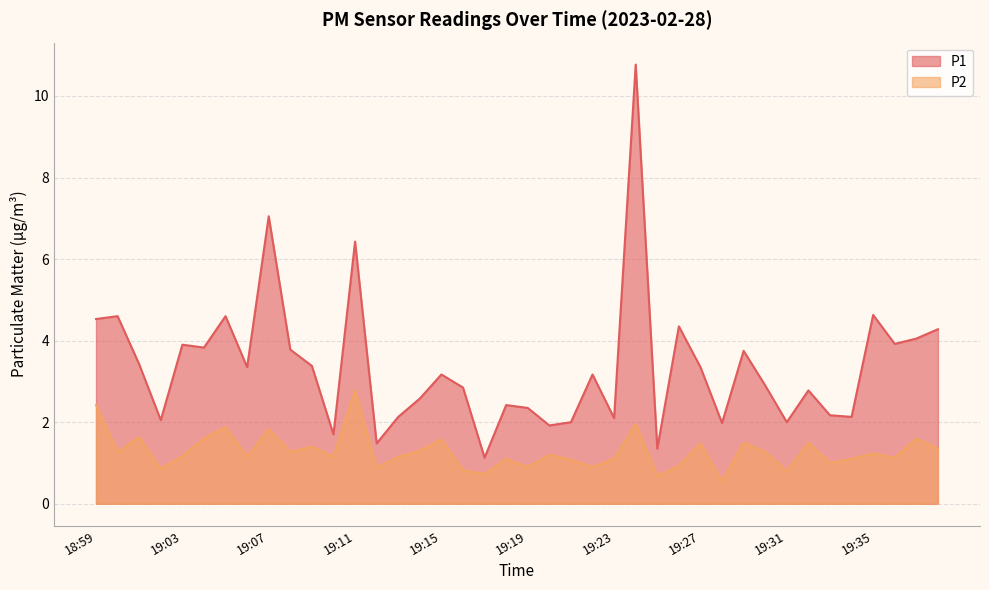

What is the label of the 15th point from the left?

19:13